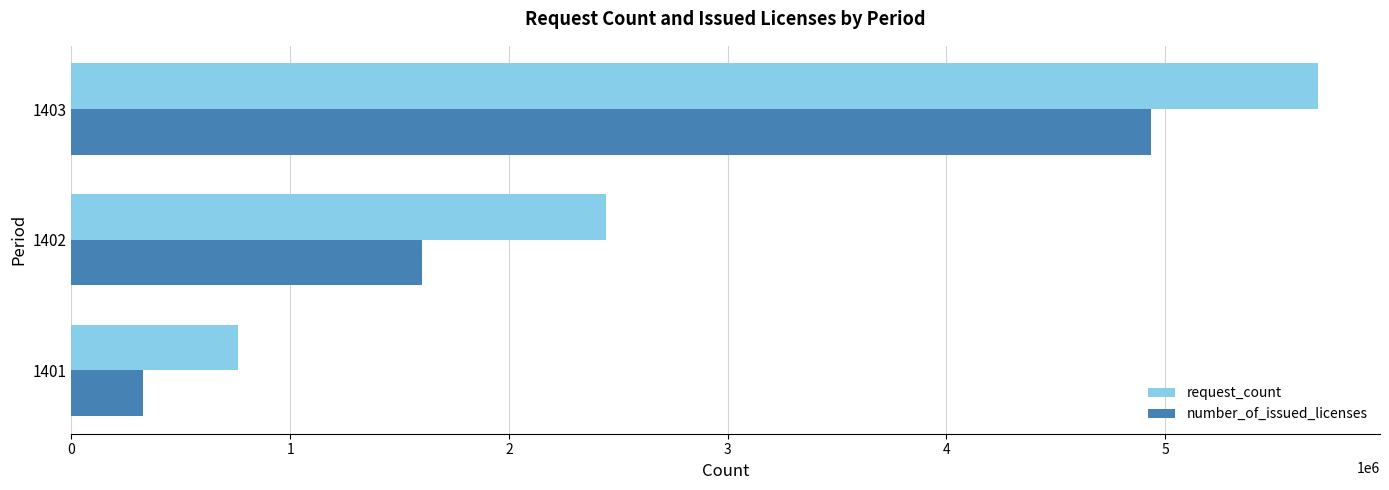

Rank the series by their maximum value, from highest to lowest.

request_count, number_of_issued_licenses